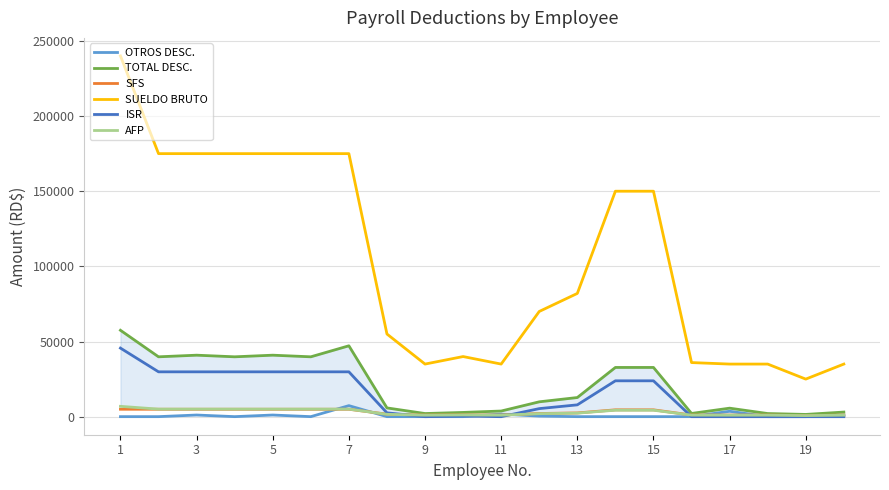

What is the highest value of the ISR series?

45625.0